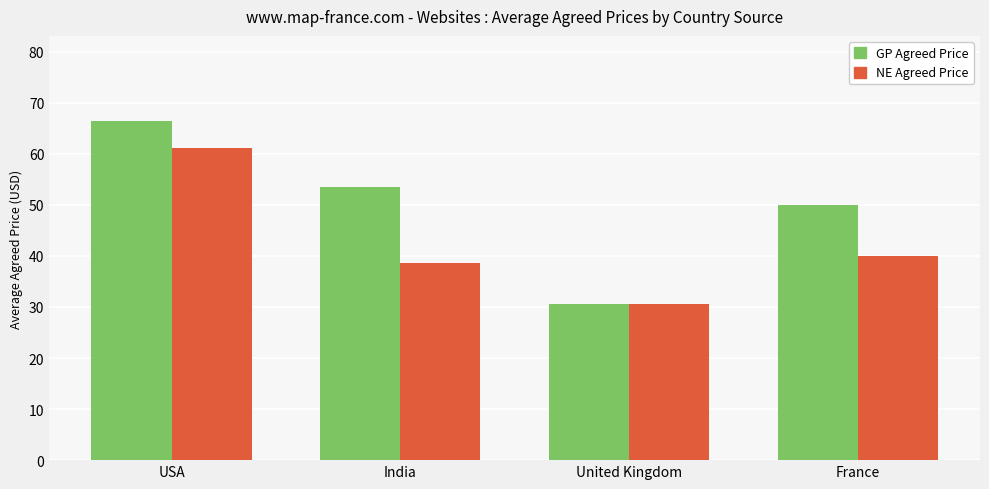

What is the label of the 3rd bar from the left?

United Kingdom